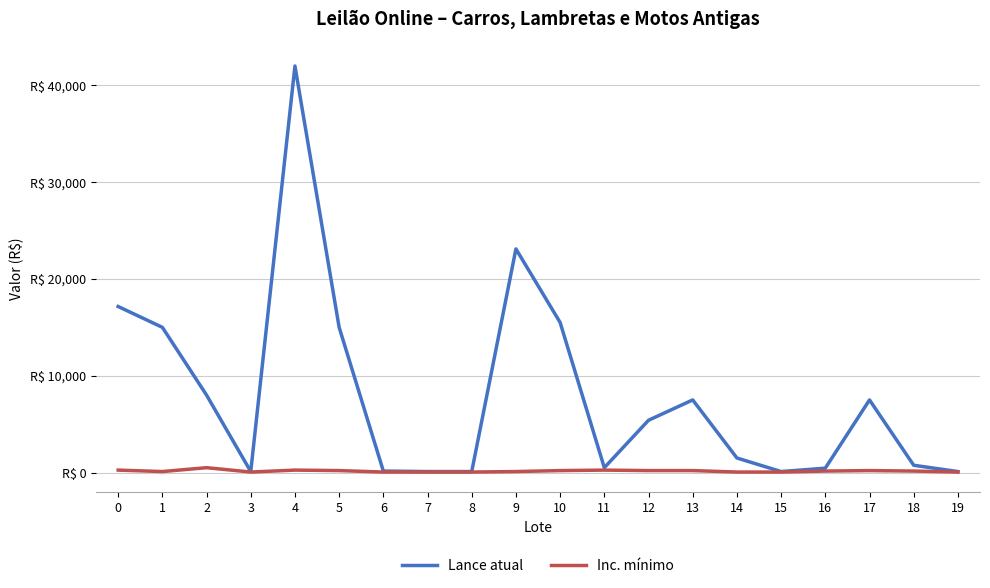

Is the value of Lance atual at 8 greater than the value of Inc. mínimo at 2?

No